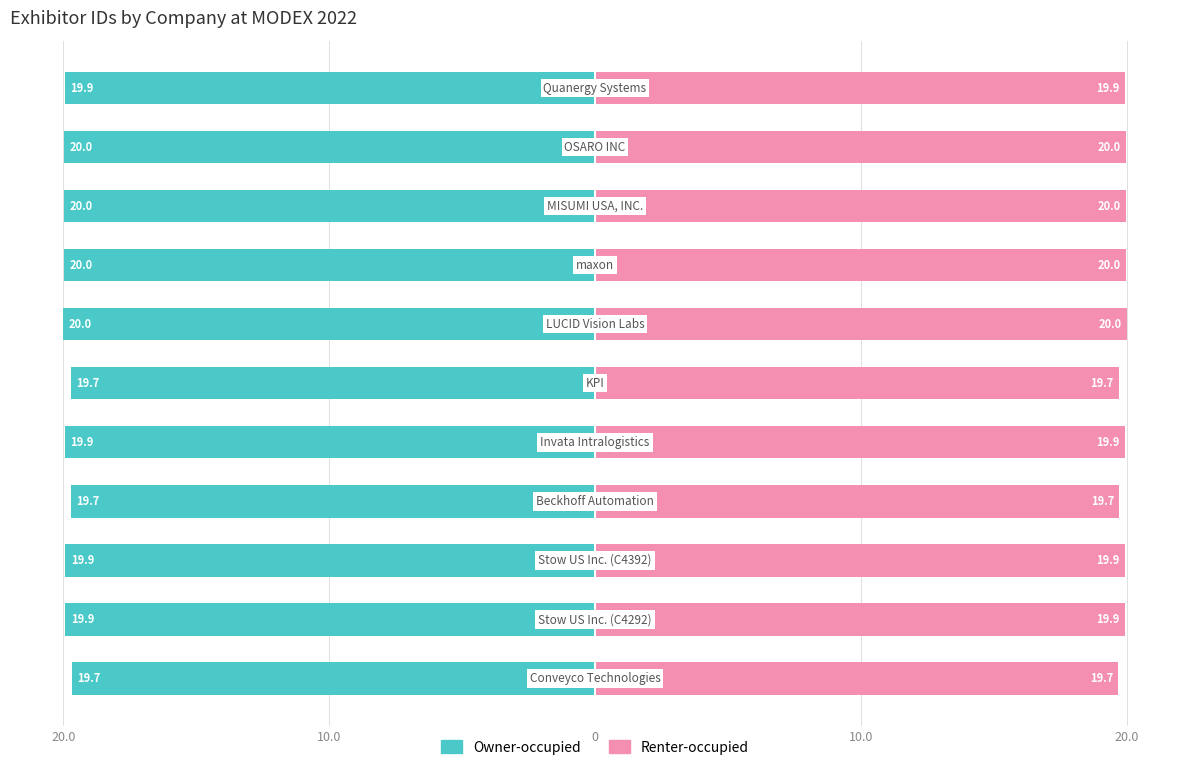

True or false: Renter-occupied has a value of 20.0 at 6.

True